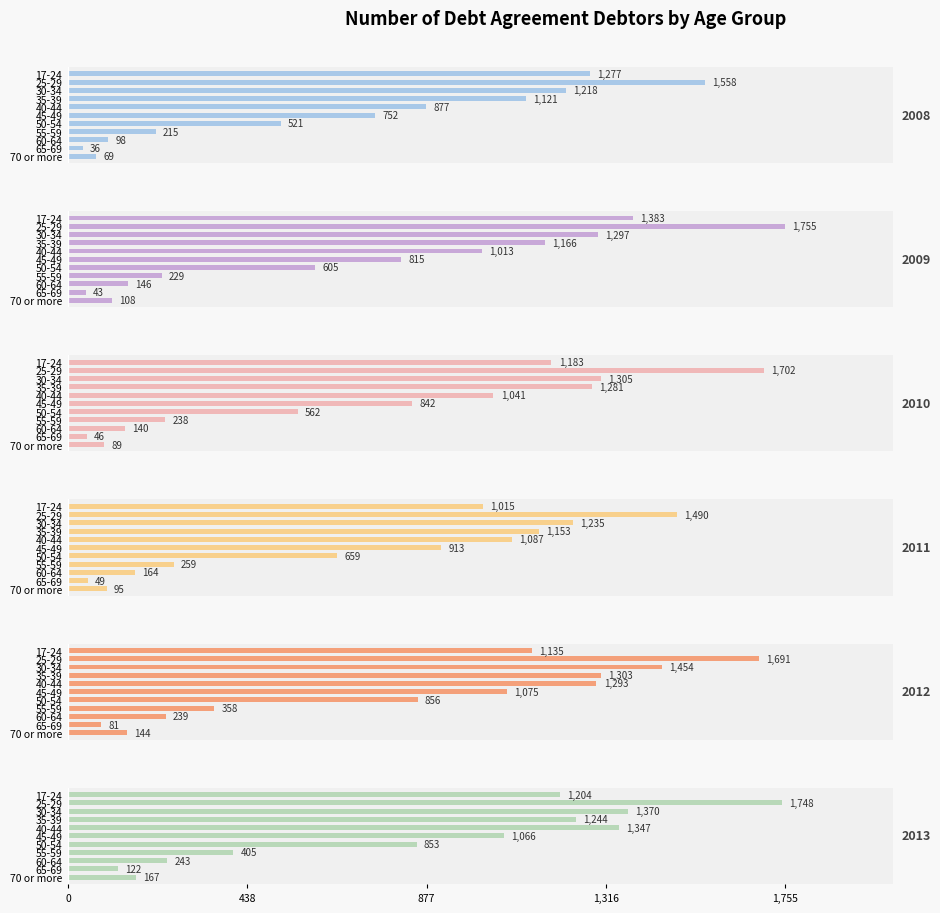

The value of 2011 at 50-54 is 659. True or false?

True